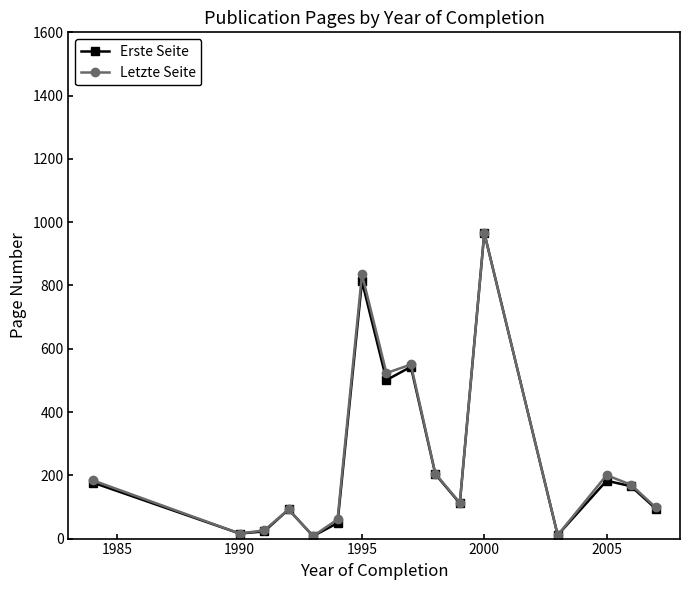

What is the value of the Erste Seite point at the 9th from the left?

542.9